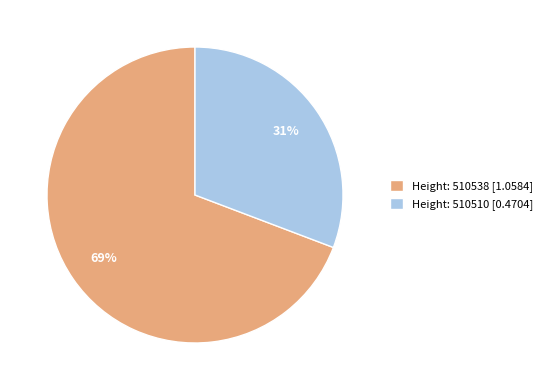

Combined, do Height: 510538 [1.0584] and Height: 510510 [0.4704] account for over 50%?

Yes